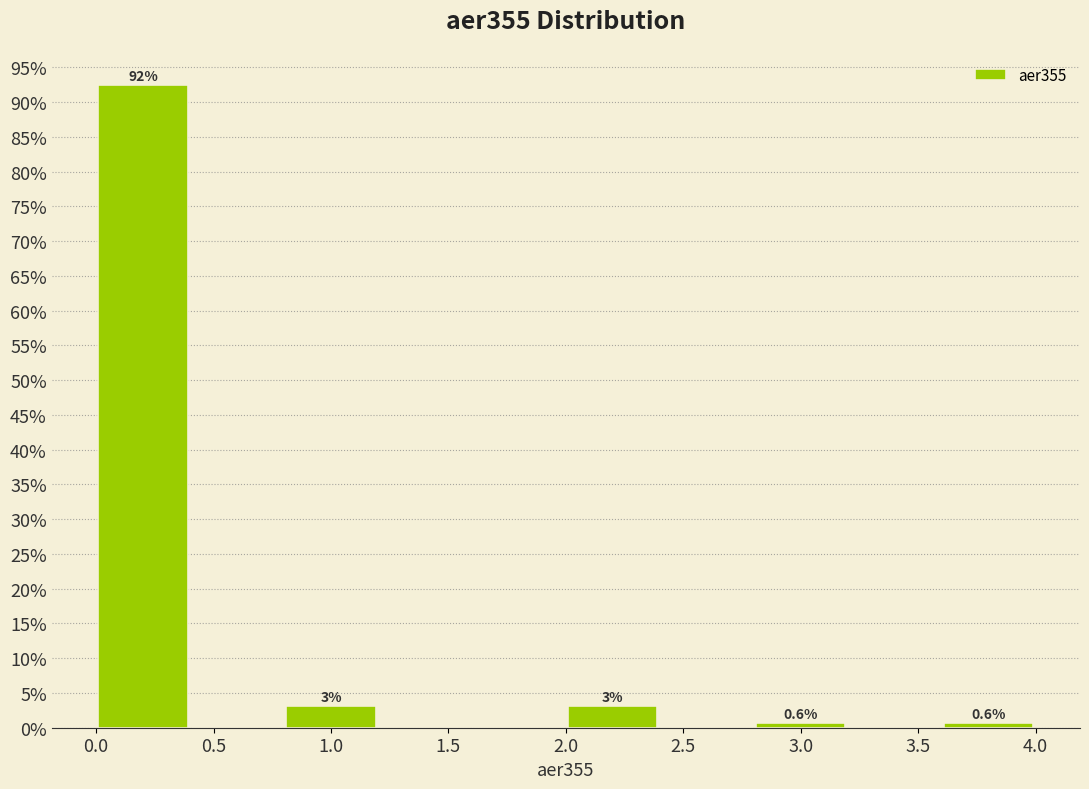

Over which range of the x-axis is the bar tallest?

0.0 to 0.4